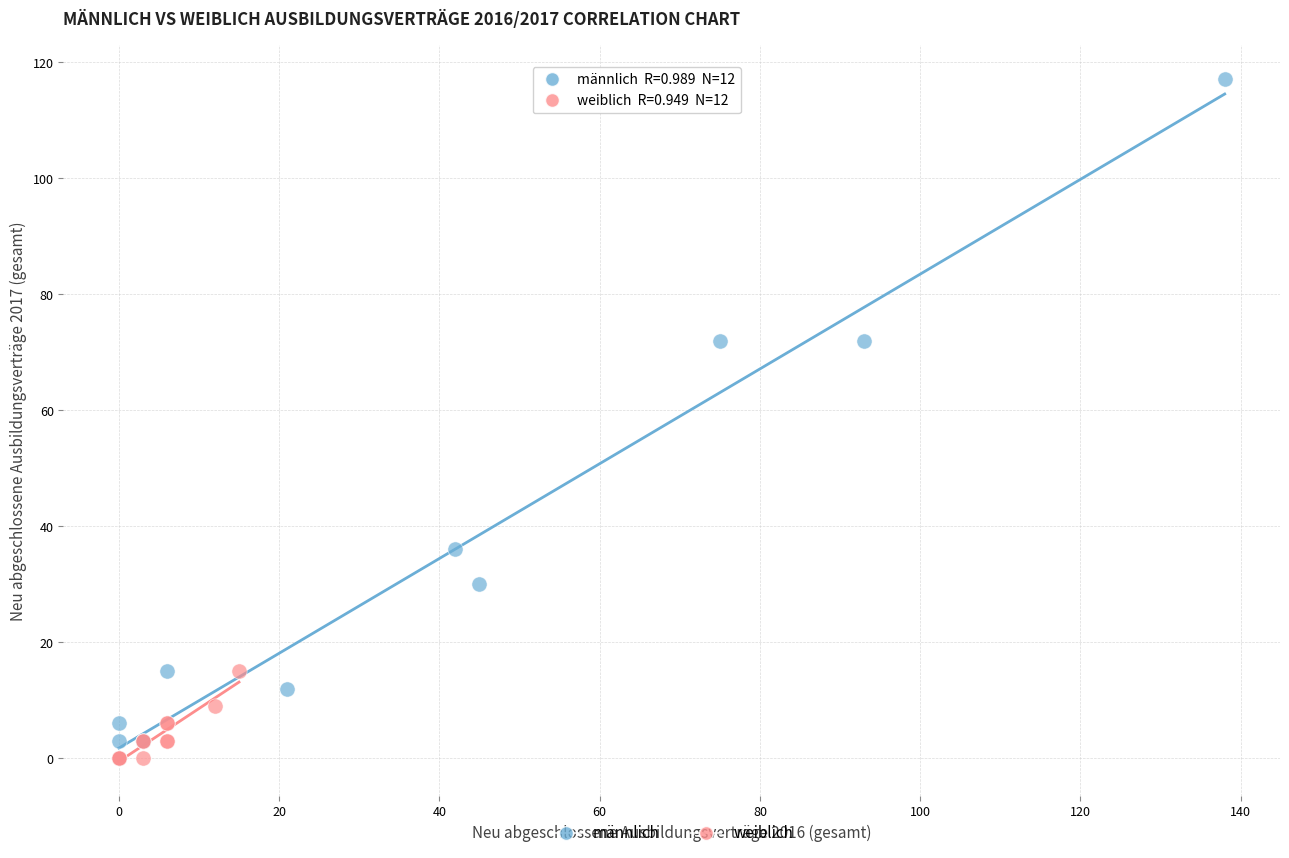

What are all the series names shown in the legend?

männlich, weiblich